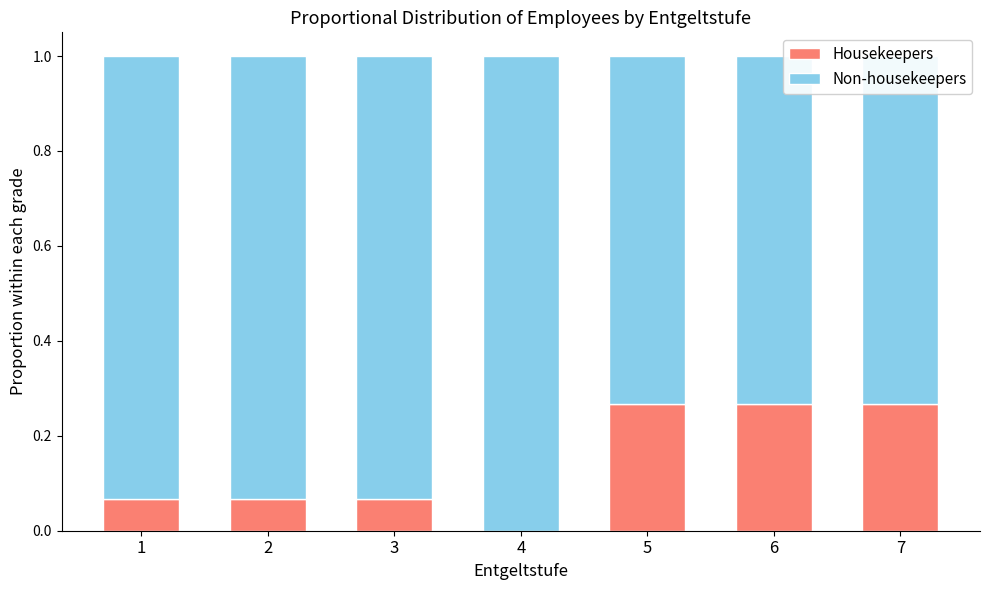

What are all the series names shown in the legend?

Housekeepers, Non-housekeepers